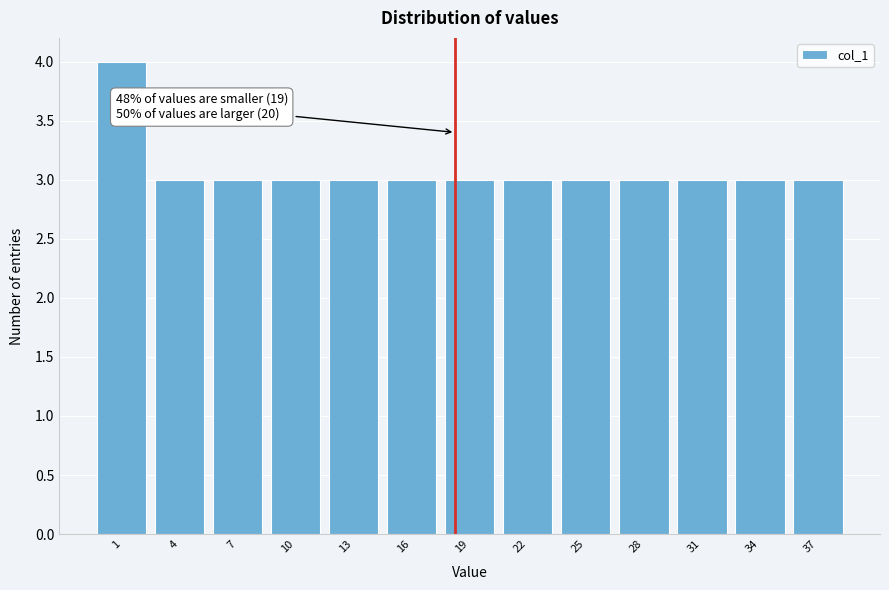

Reading left to right, transcribe all the data shown in this chart.

4	3	3	3	3	3	3	3	3	3	3	3	3